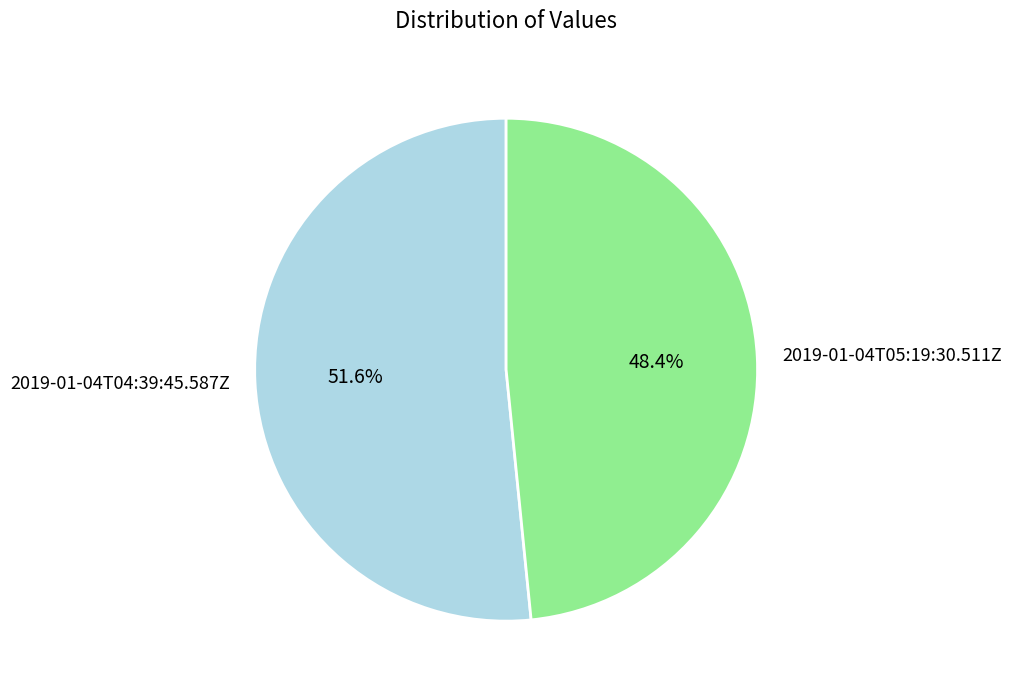

How many segments does this pie chart have?

2